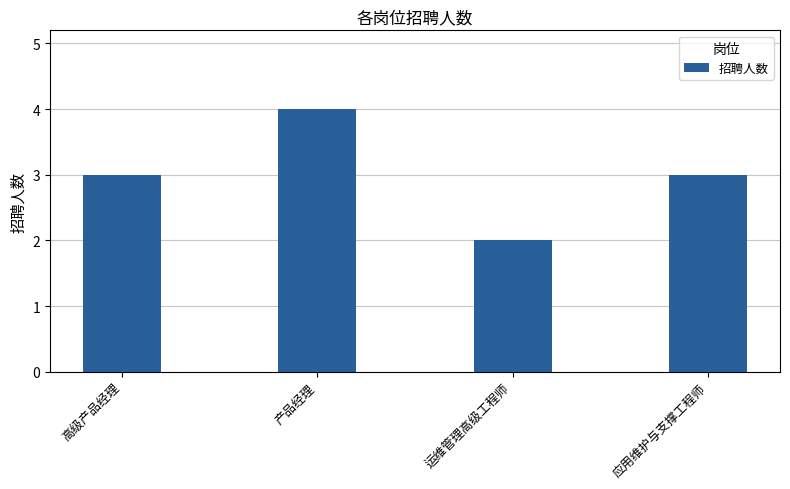

How many bars are there in total?

4